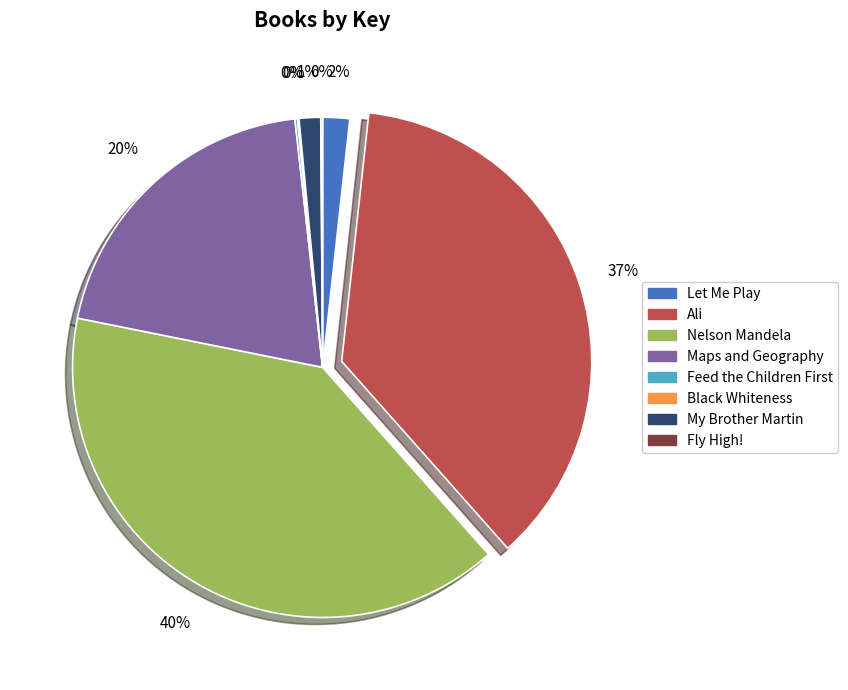

What percentage is the Let Me Play slice, to the nearest percent?

2%